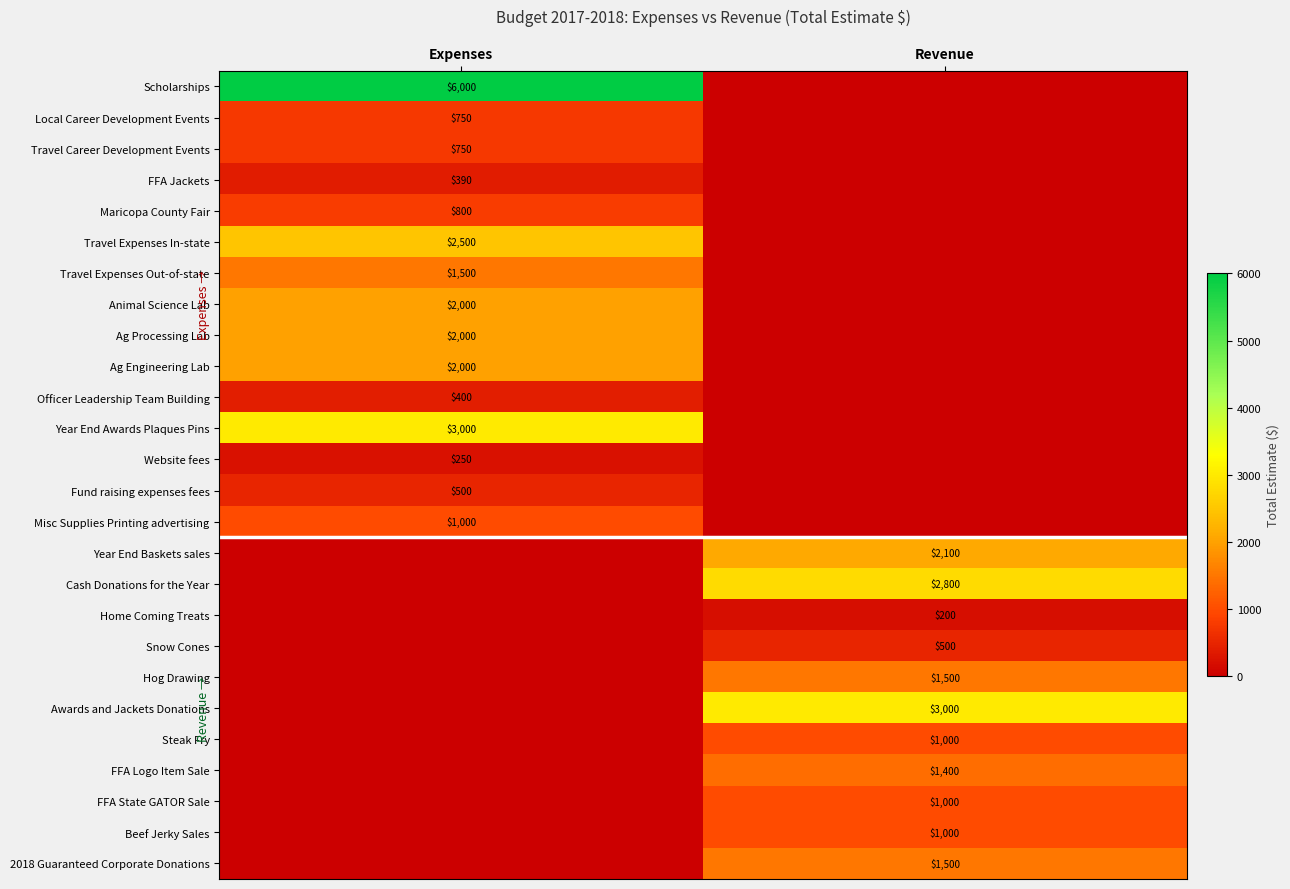

The value of FFA Logo Item Sale at Revenue is 1400. True or false?

True